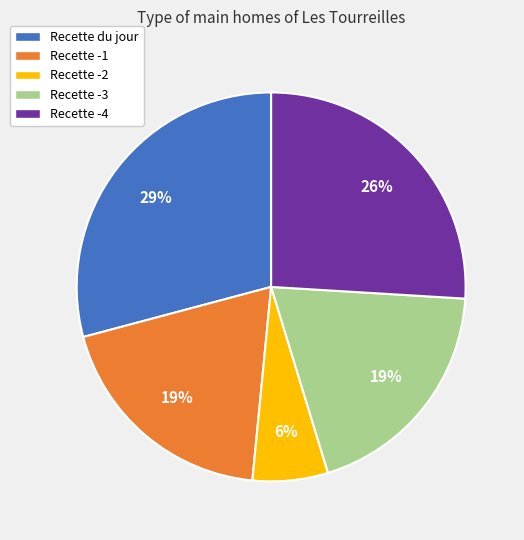

Approximately how many times larger is the value at Recette du jour compared to Recette -1?

1.5